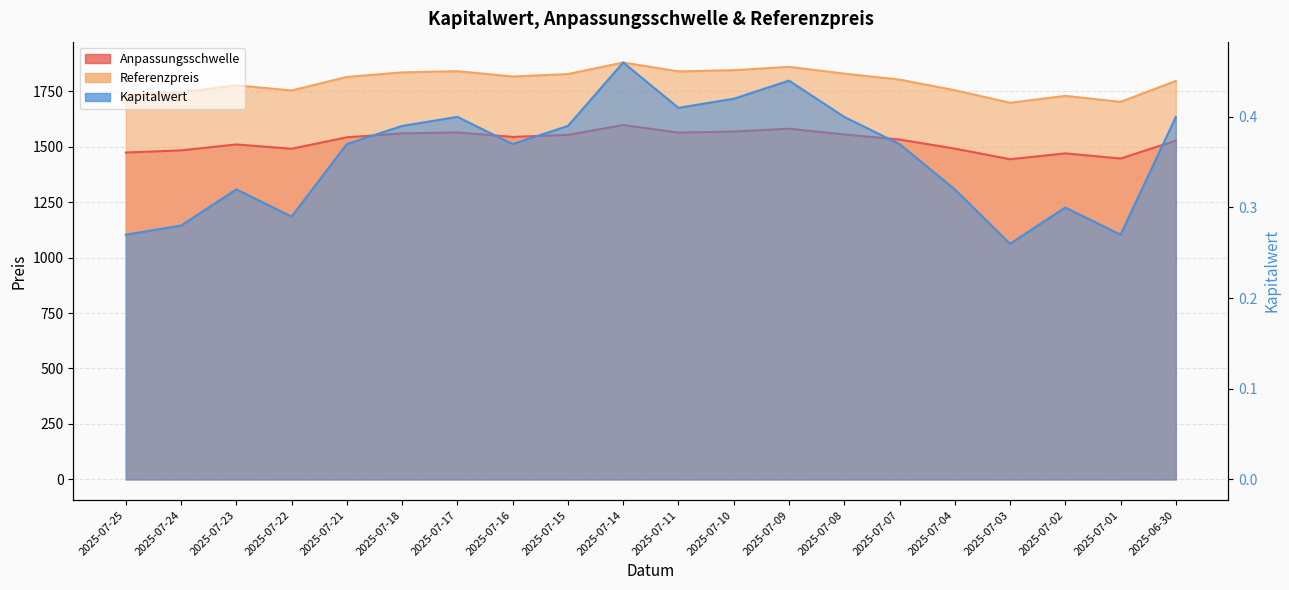

How many distinct data groups are displayed?

3